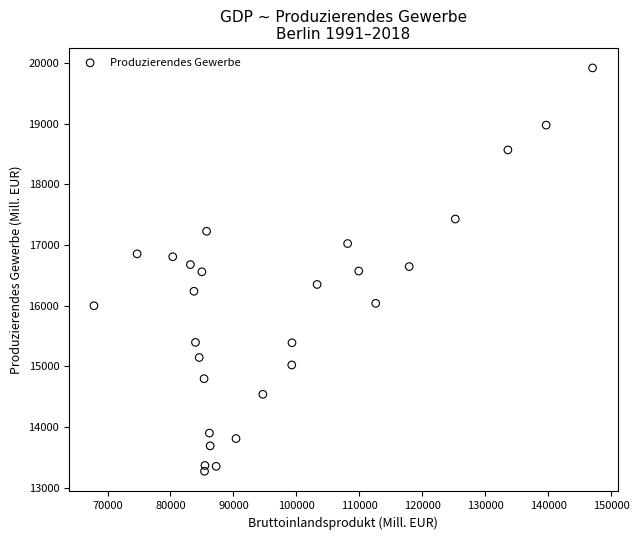

What is the range of X values (max minus min)?

79214.0